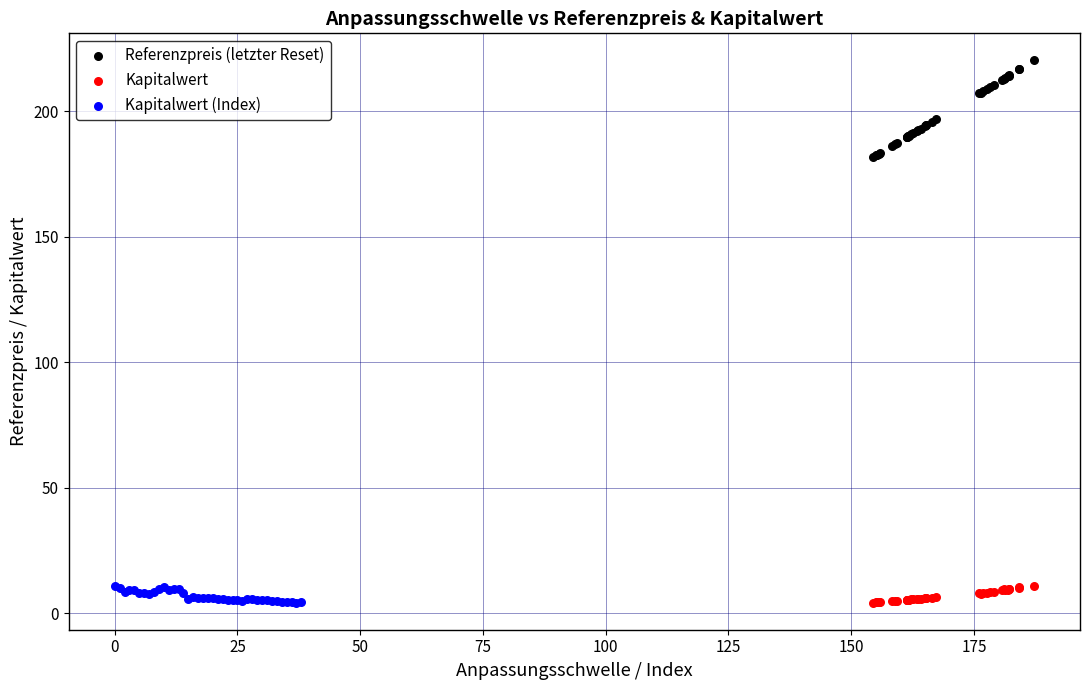

Which series has the largest Y range (max minus min)?

Referenzpreis (letzter Reset)